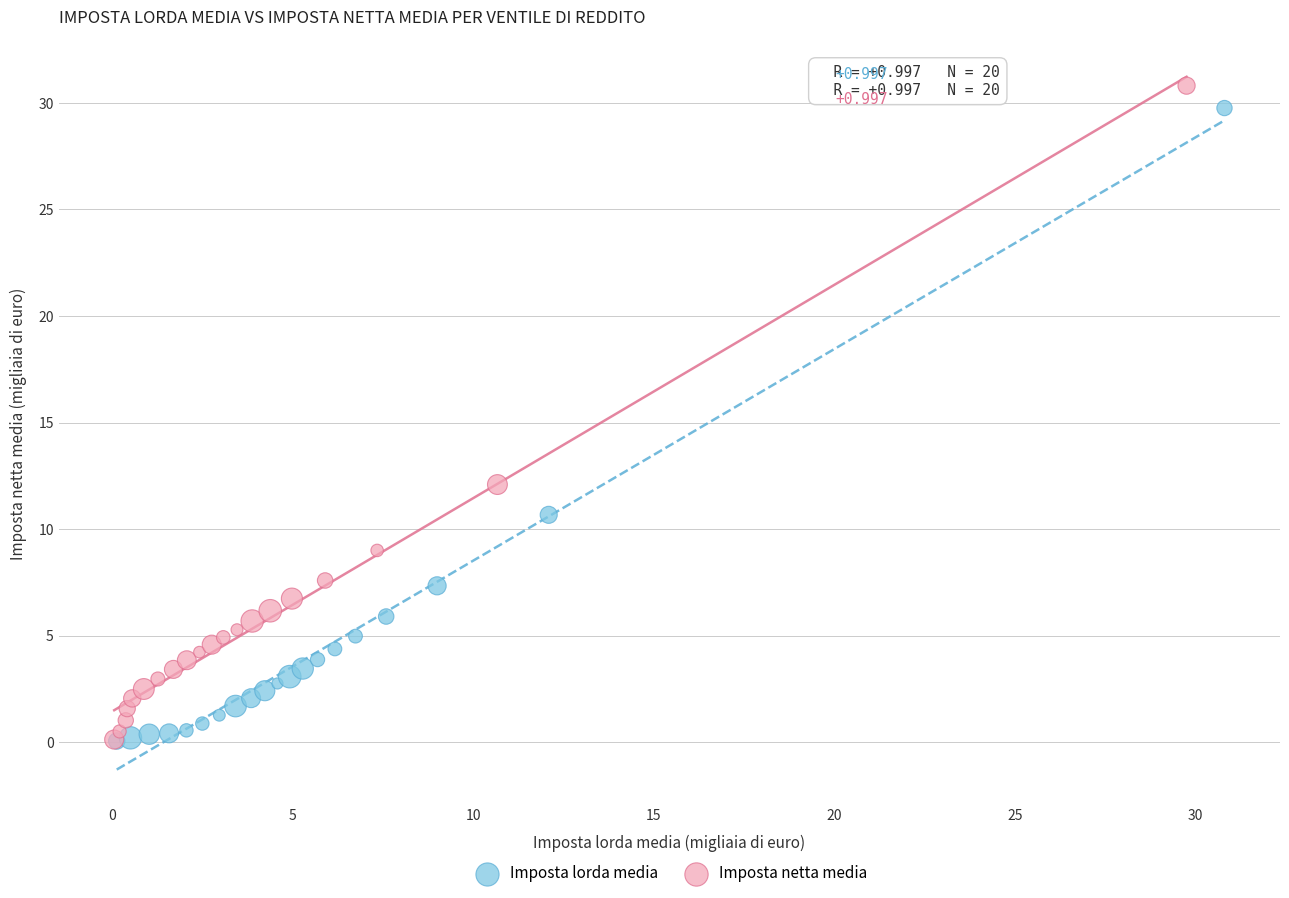

Which series has the widest spread of Y values?

Imposta netta media